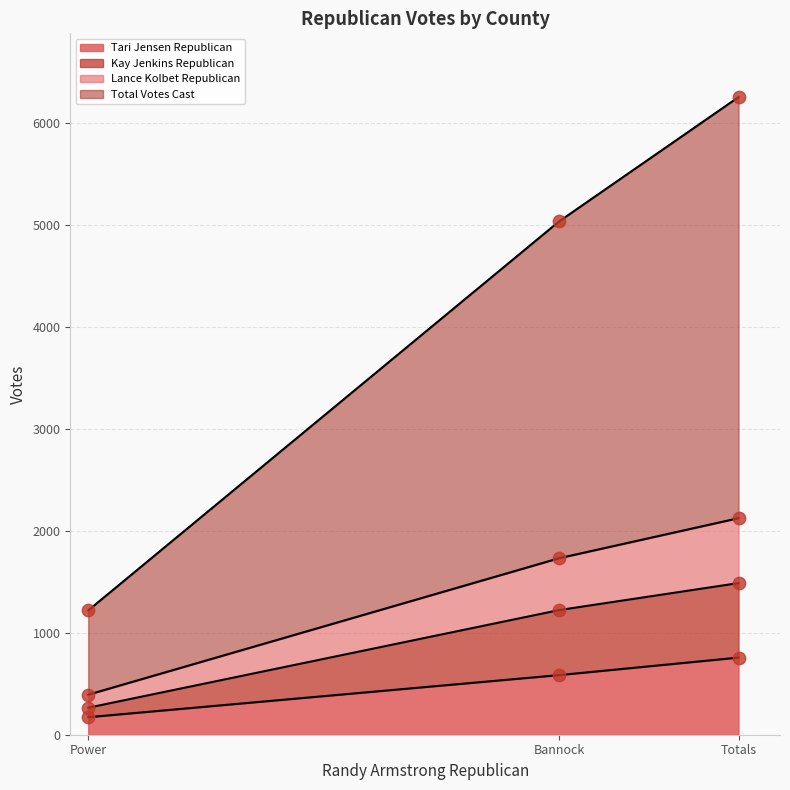

What are all the series names shown in the legend?

Tari Jensen Republican, Kay Jenkins Republican, Lance Kolbet Republican, Total Votes Cast